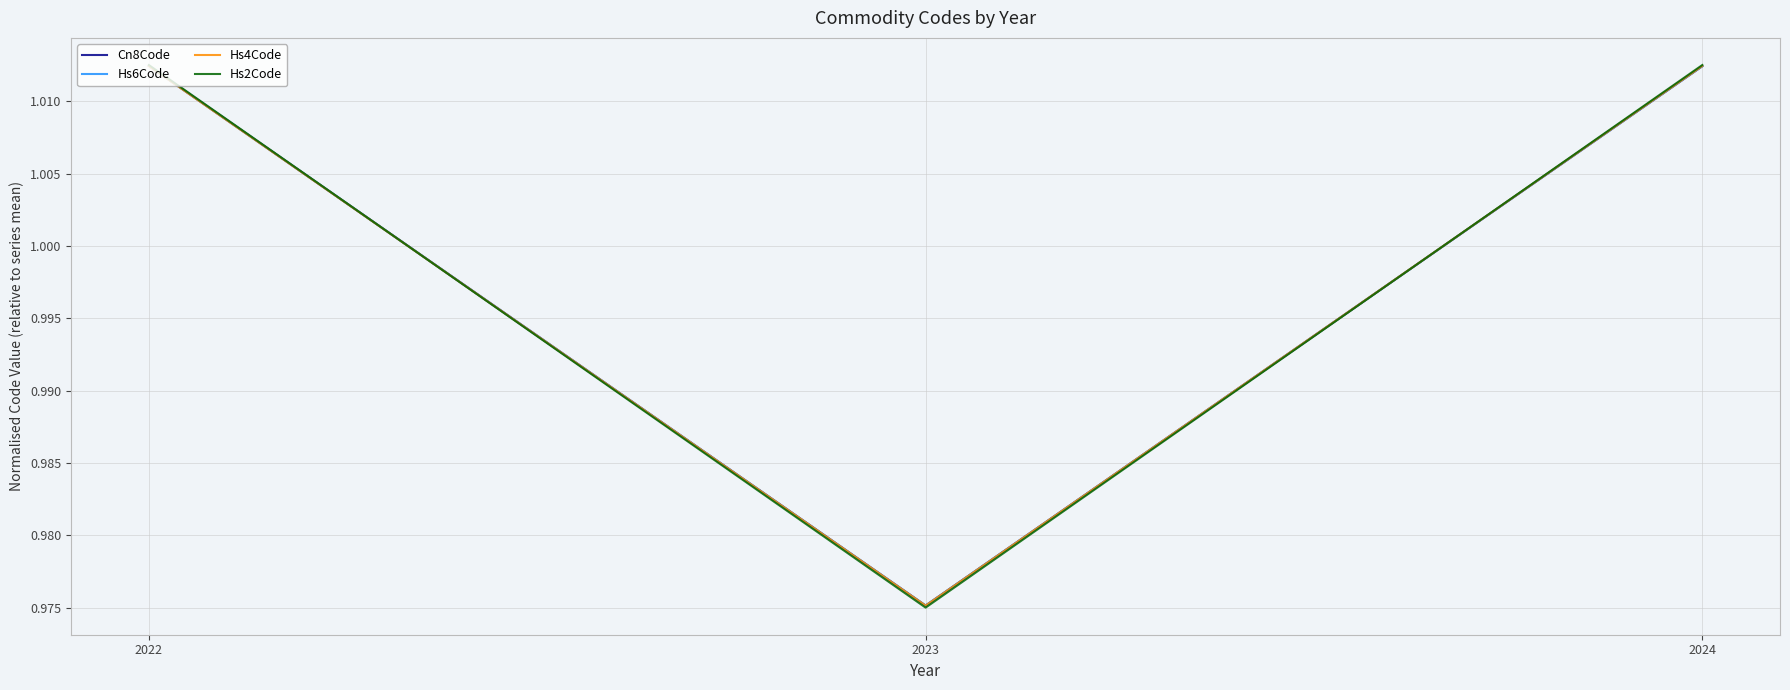

At which label does Cn8Code first exceed 1?

2022